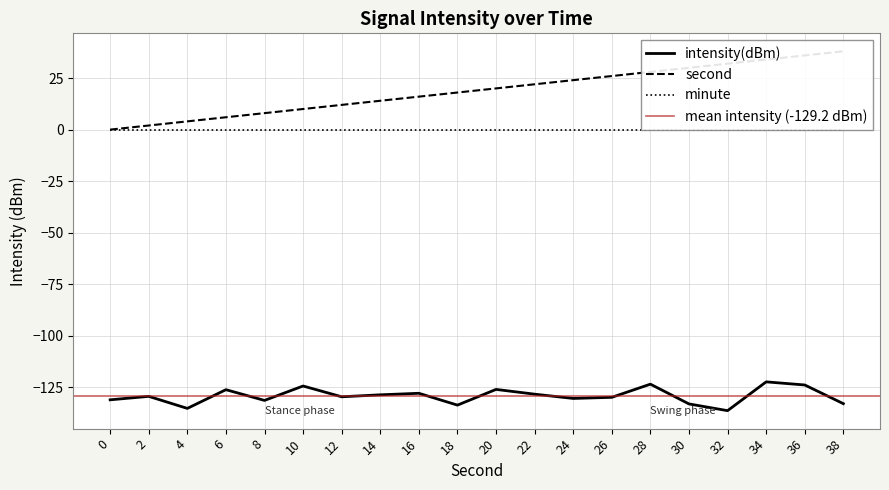

What is the spread (max minus min) of values at 6?

132.2